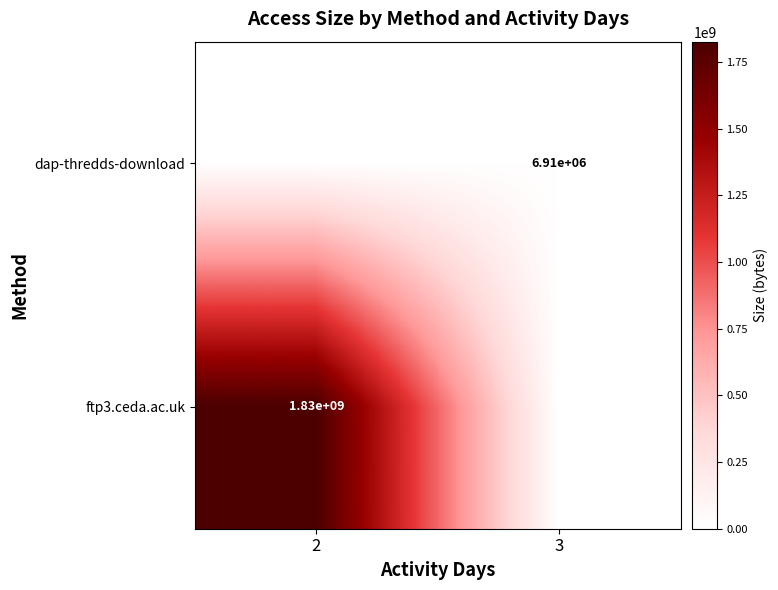

The value of ftp3.ceda.ac.uk at 2 is 1830000000. True or false?

True